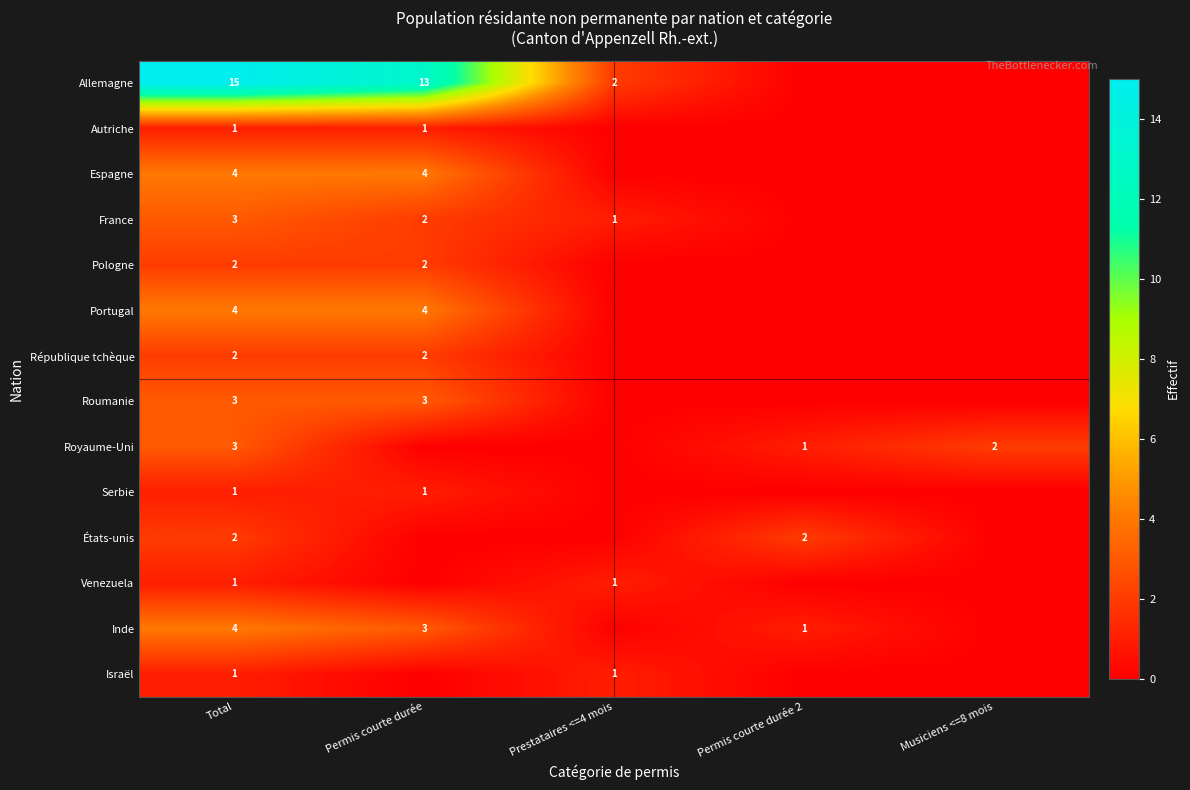

True or false: Pologne has a value of 2 at Total.

True